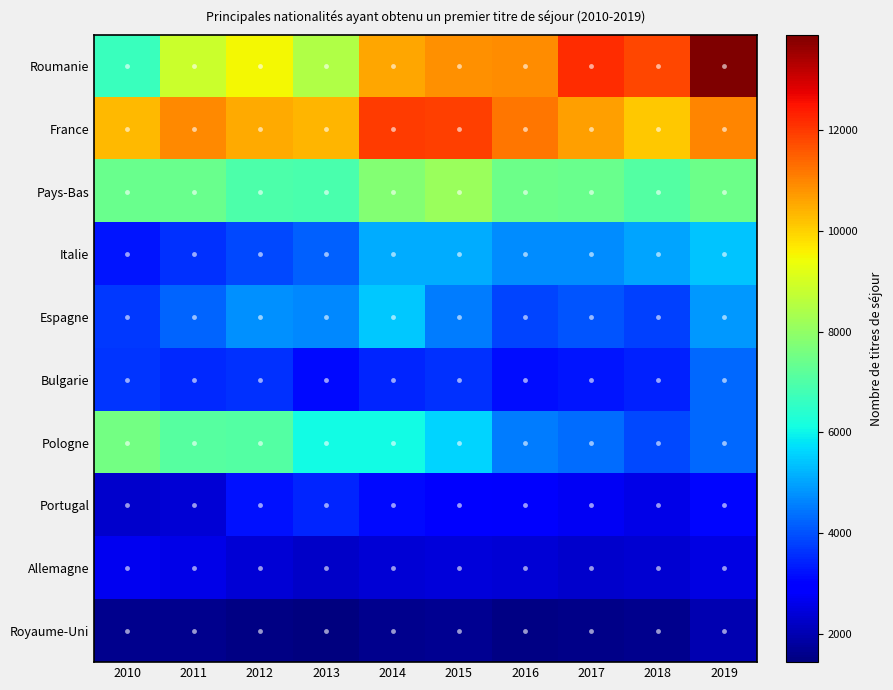

Rank the series by their maximum value, from lowest to highest.

Royaume-Uni, Allemagne, Portugal, Bulgarie, Italie, Espagne, Pologne, Pays-Bas, France, Roumanie